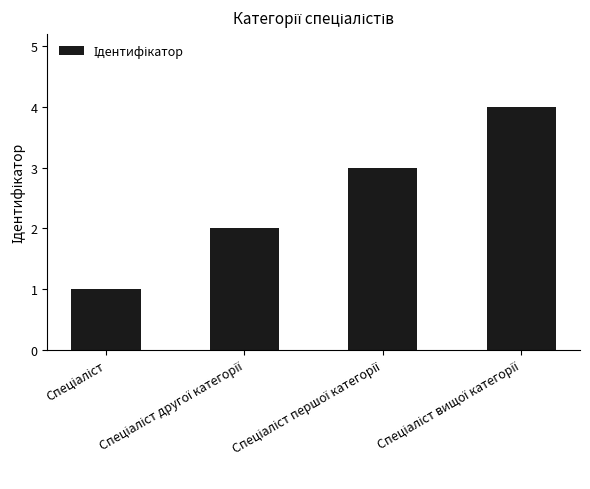

What is the difference between the maximum and minimum values?

3